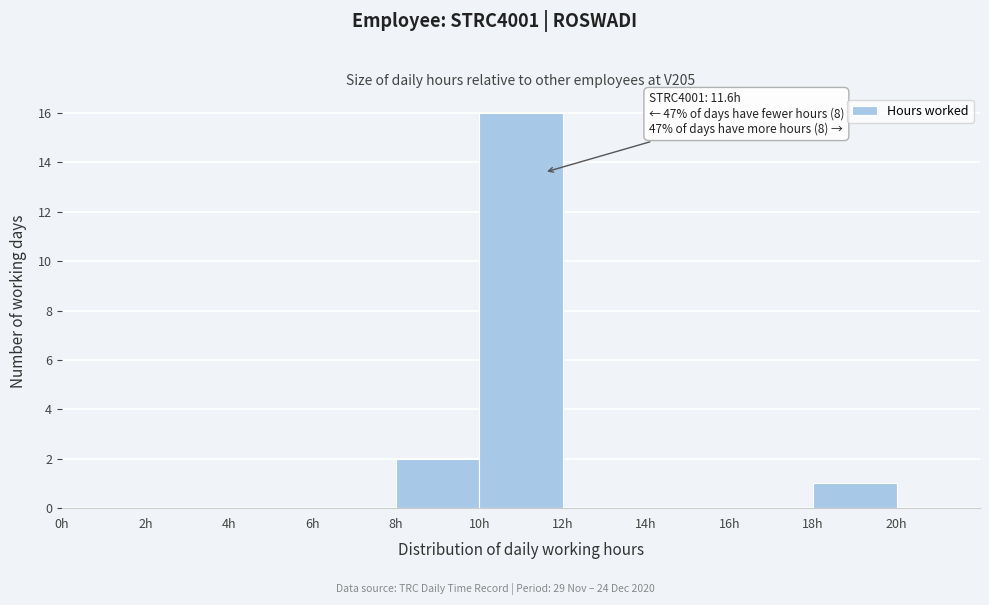

Over which range of the x-axis is the bar tallest?

10 to 12